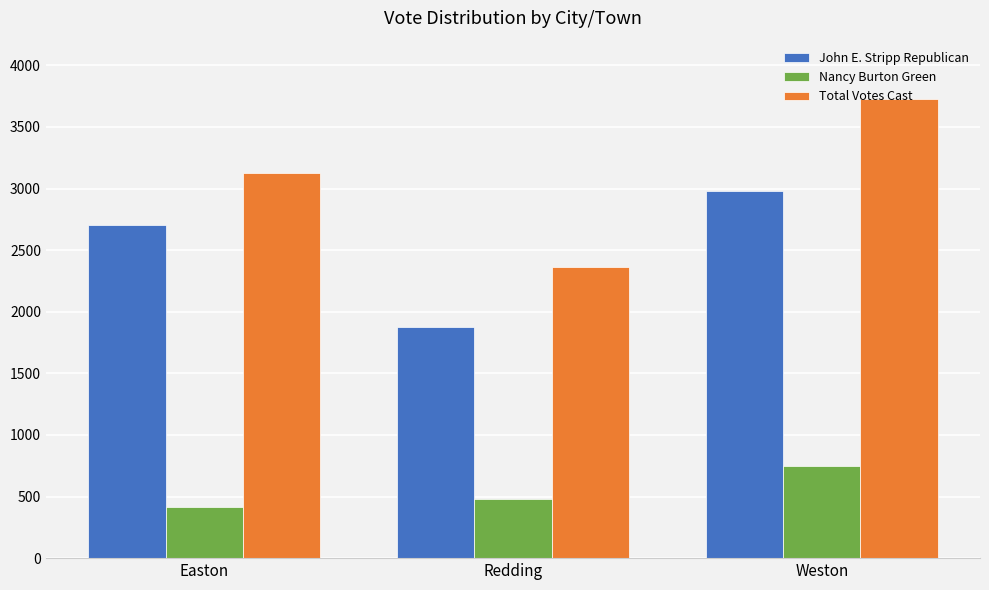

How many data points does each series have?

3